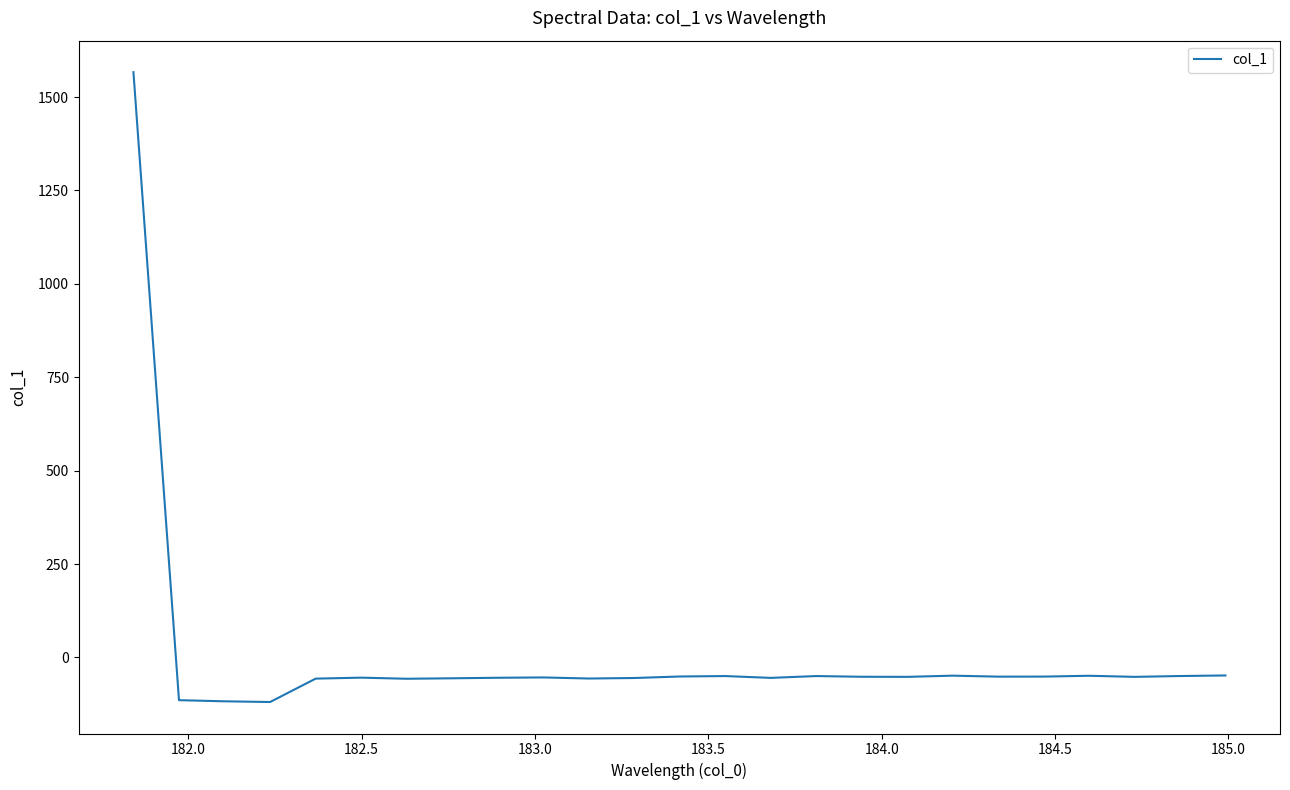

Does the chart display data point markers on the line(s)?

No